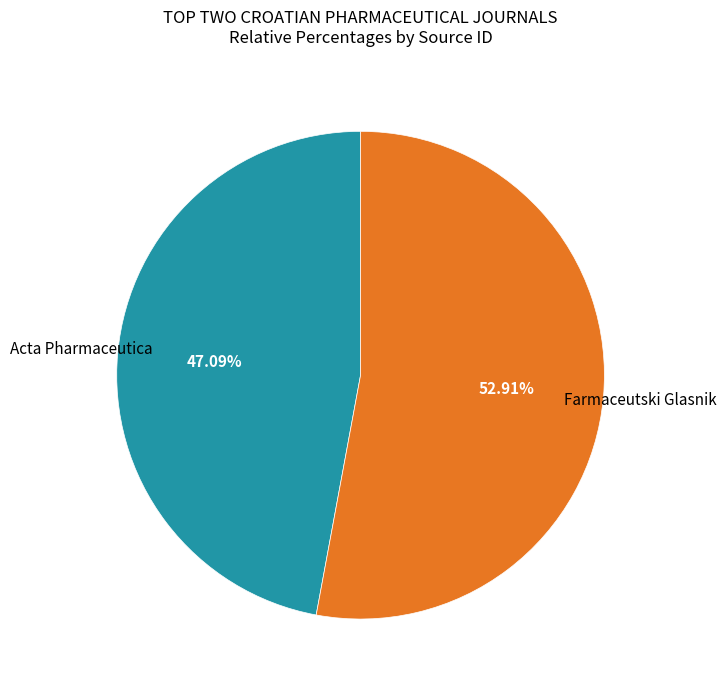

Approximately how many times larger is the value at Acta Pharmaceutica compared to Farmaceutski Glasnik?

0.9